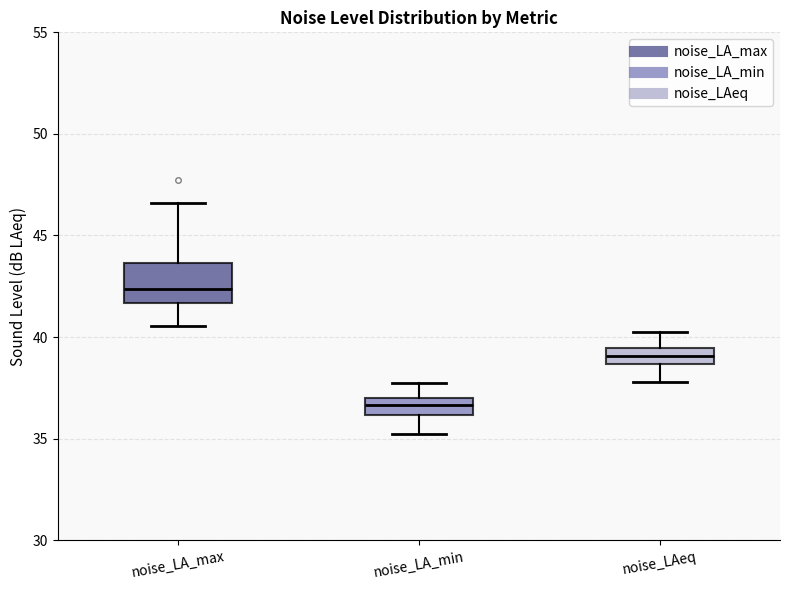

Which box's median line is the lowest?

noise_LA_min